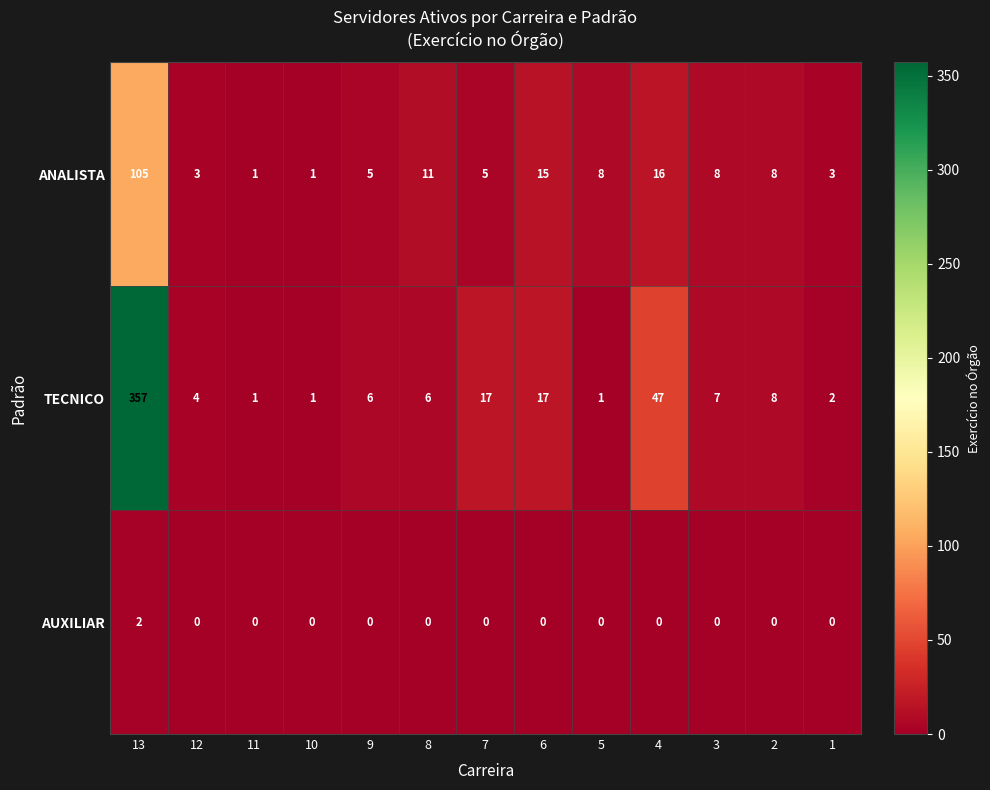

What is the spread (max minus min) of values at 9?

6